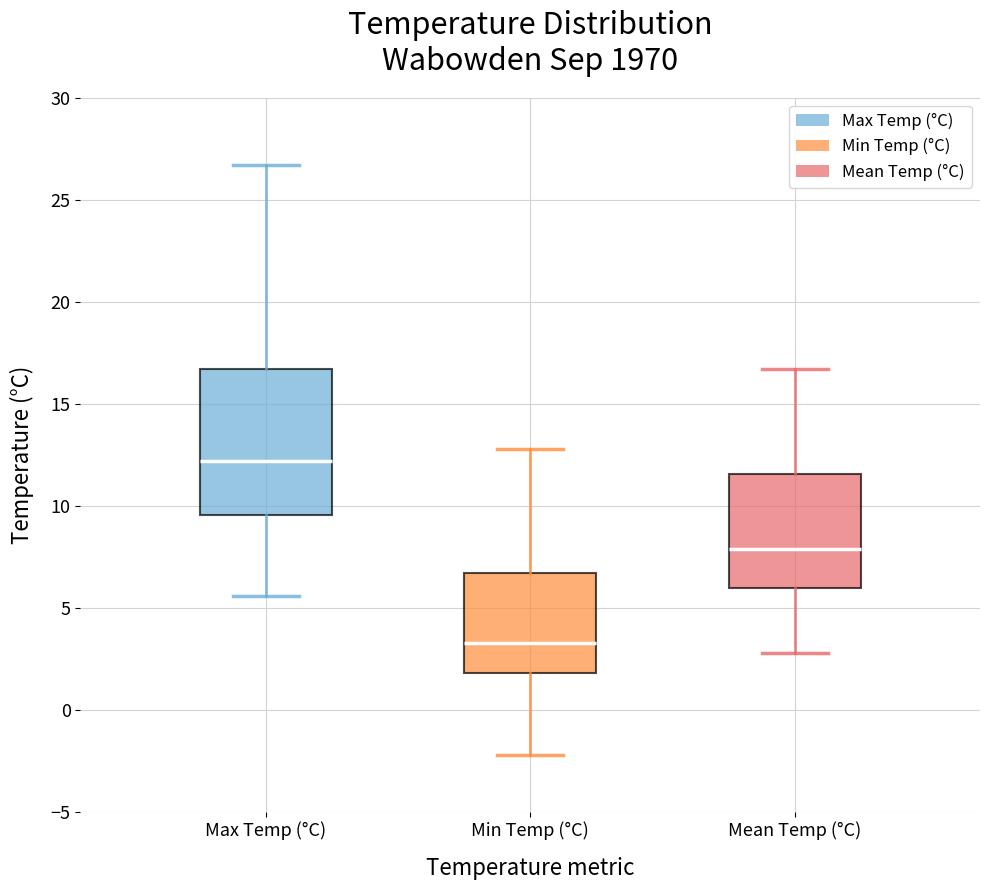

Reading left to right, read every box against the y-axis: the position of its median line, the range the box covers, and the ends of its whiskers. The values are not printed on the chart, so give them approximately, as read against the axis.

Max Temp (°C): median 12.0, box 9.5 to 16.5, whiskers 5.5 to 26.5
Min Temp (°C): median 3.5, box 2.0 to 6.5, whiskers -2.0 to 13.0
Mean Temp (°C): median 8.0, box 6.0 to 11.5, whiskers 3.0 to 16.5